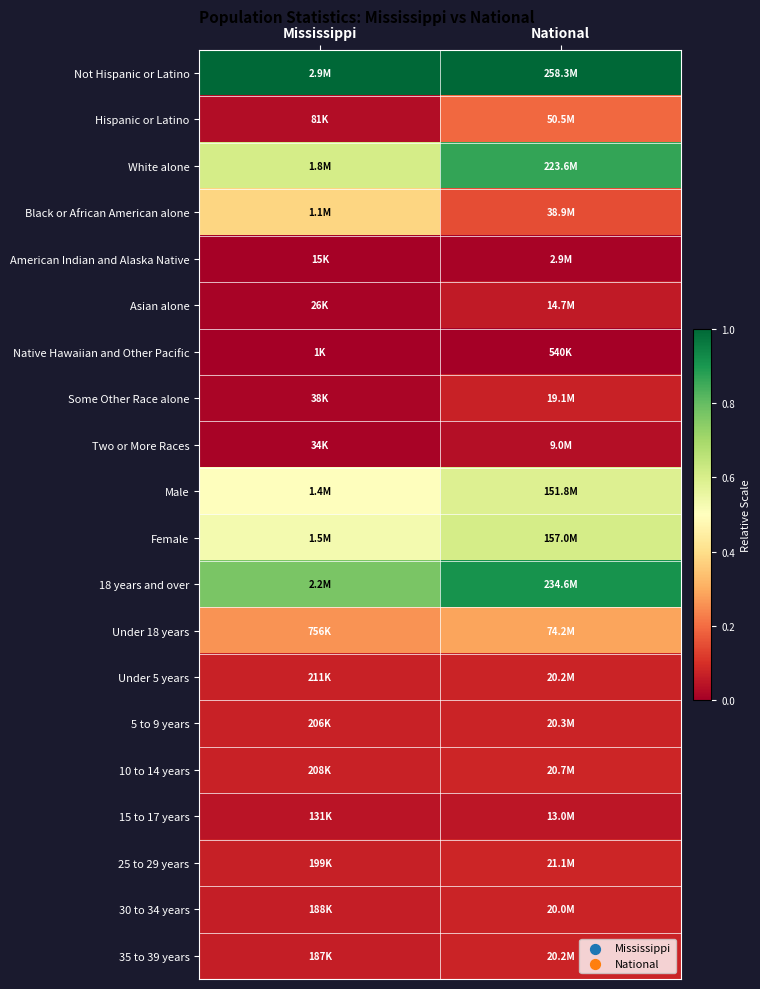

At which category is the sum across all series the highest?

National